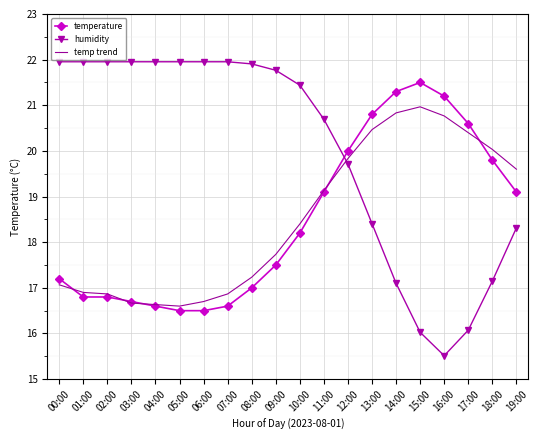

What is the lowest value of the humidity series?

15.5